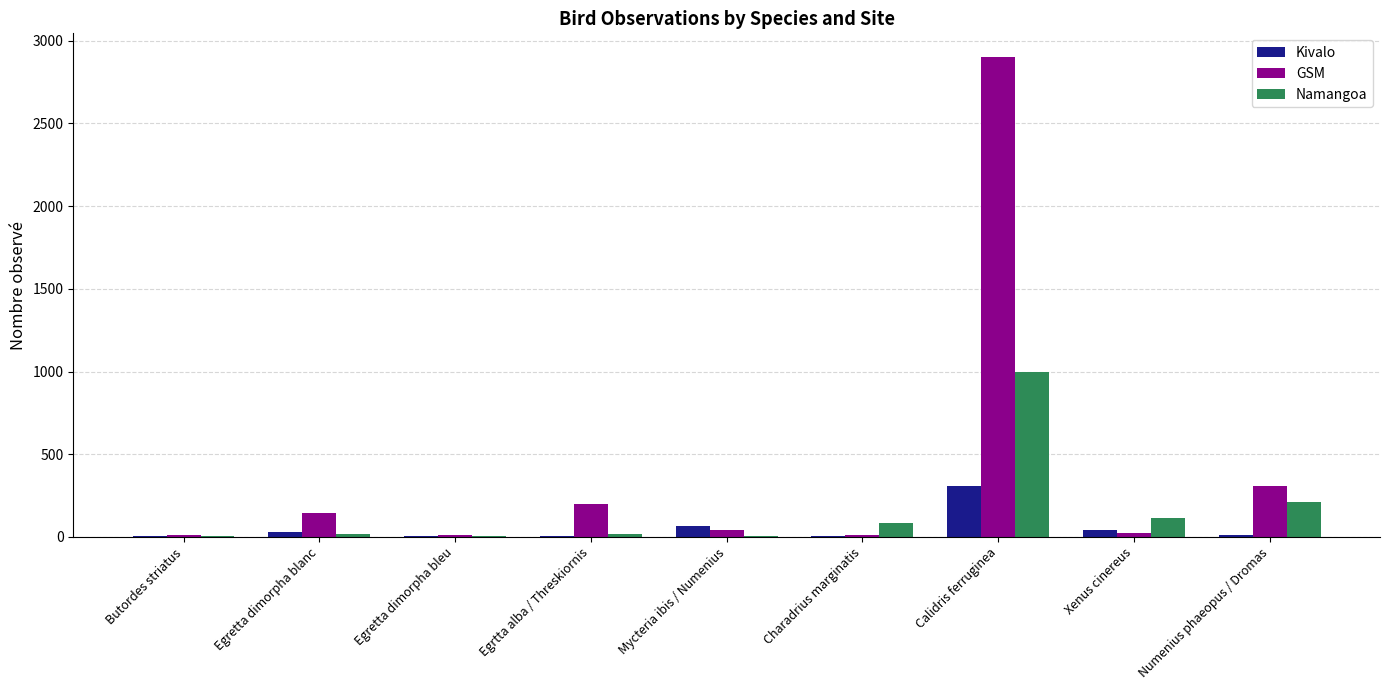

Between Egrtta alba / Threskiornis and Calidris ferruginea, which series saw the biggest shift?

GSM